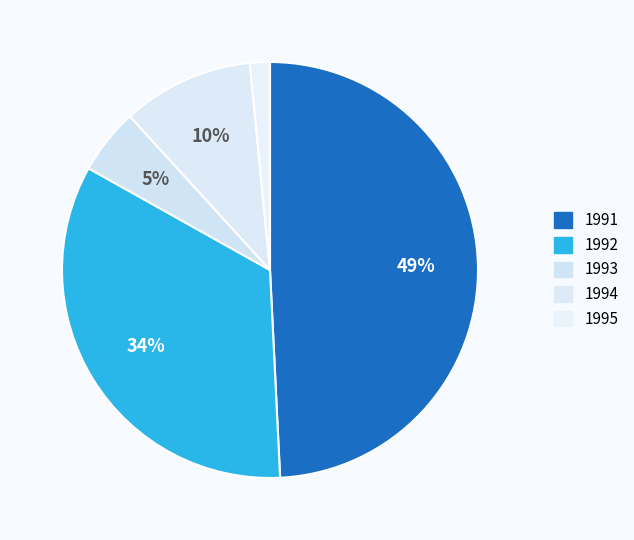

Count the number of slices in the pie.

5